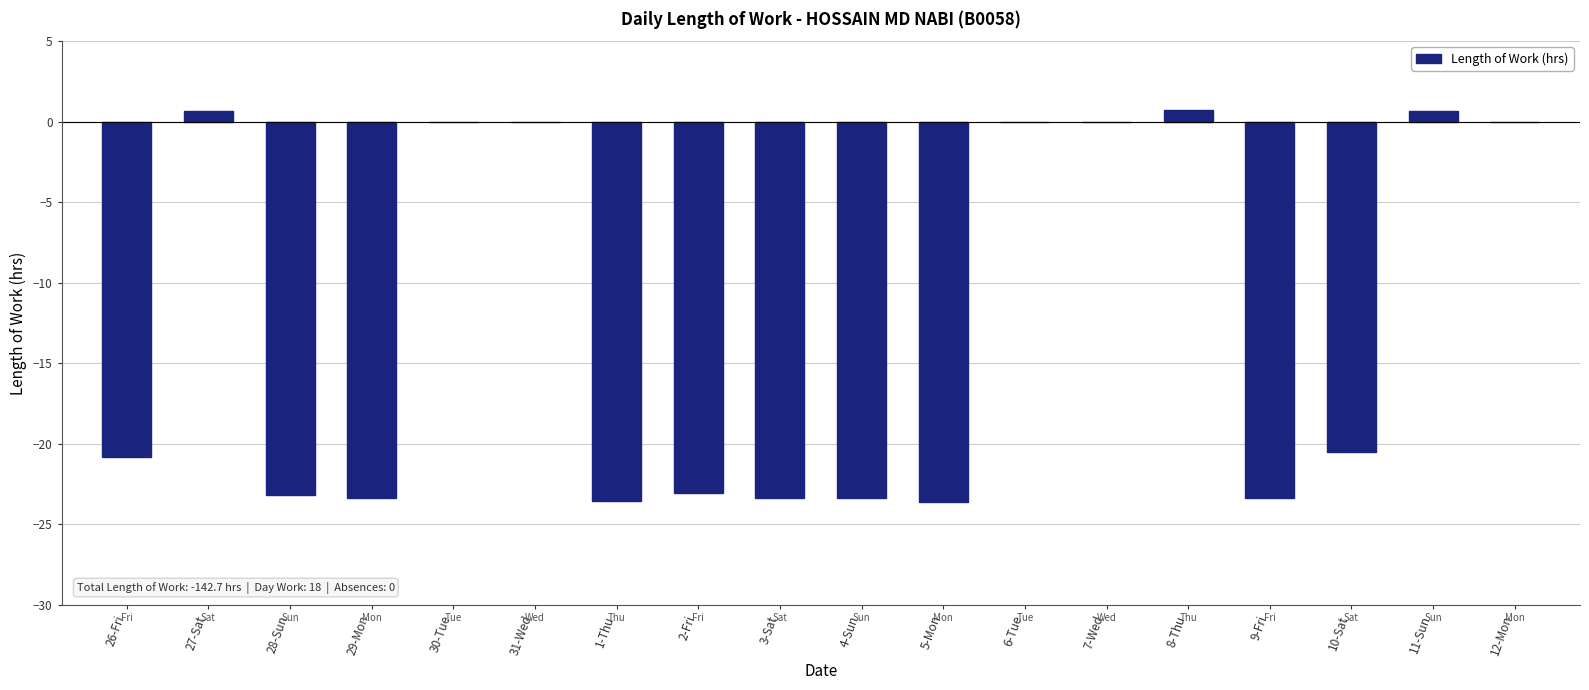

The chart shows a value of 0.7 at 8-Thu. True or false?

True